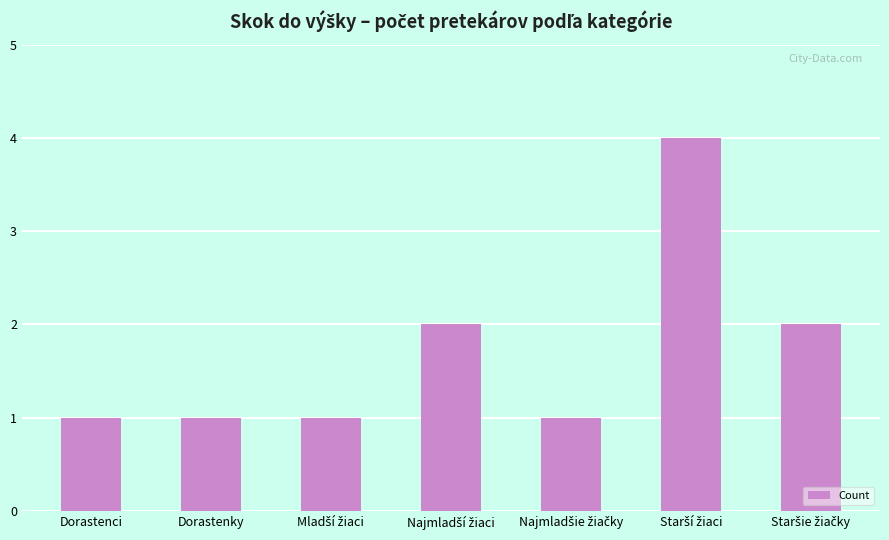

What is the value of the 5th bar from the left?

1